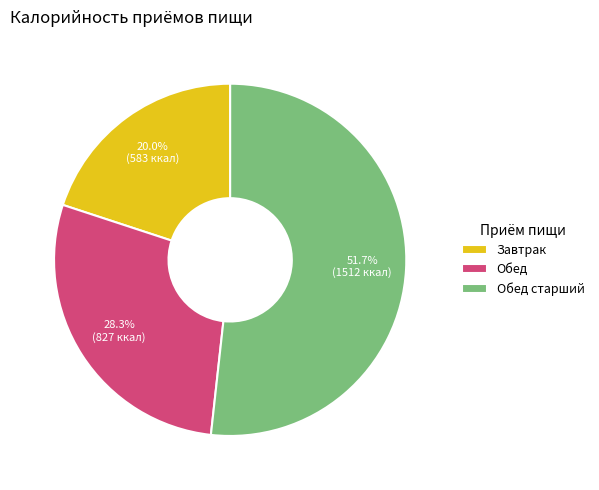

Is there any slice that represents more than half of the pie?

Yes